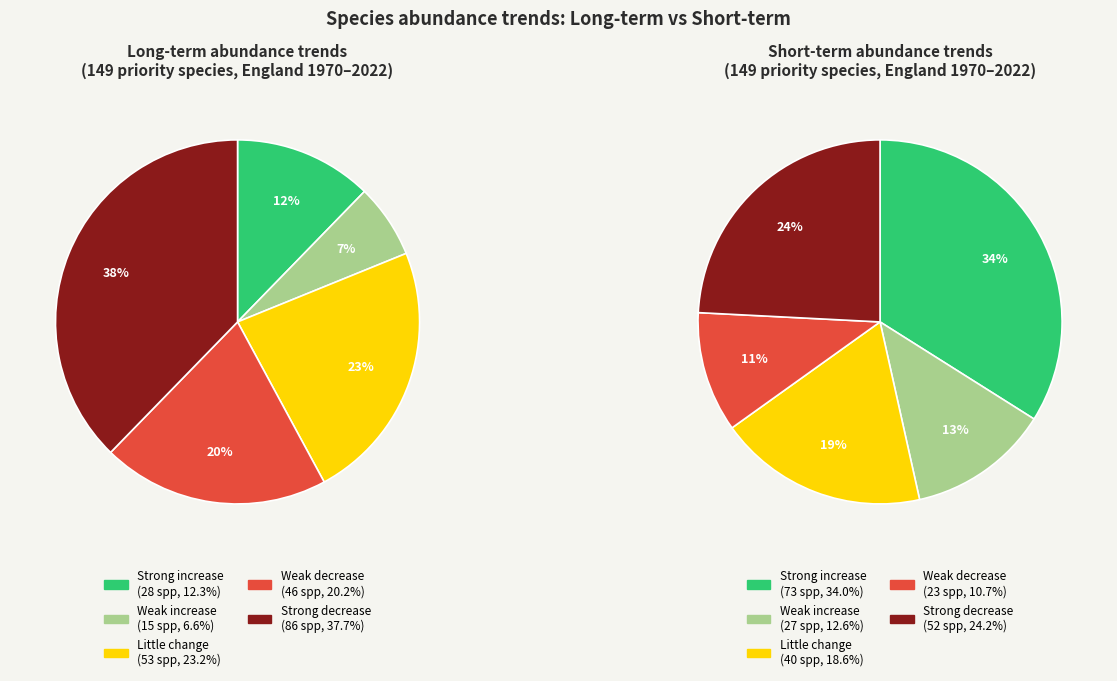

Combined, do Strong decrease and Weak decrease account for over 50%?

Yes